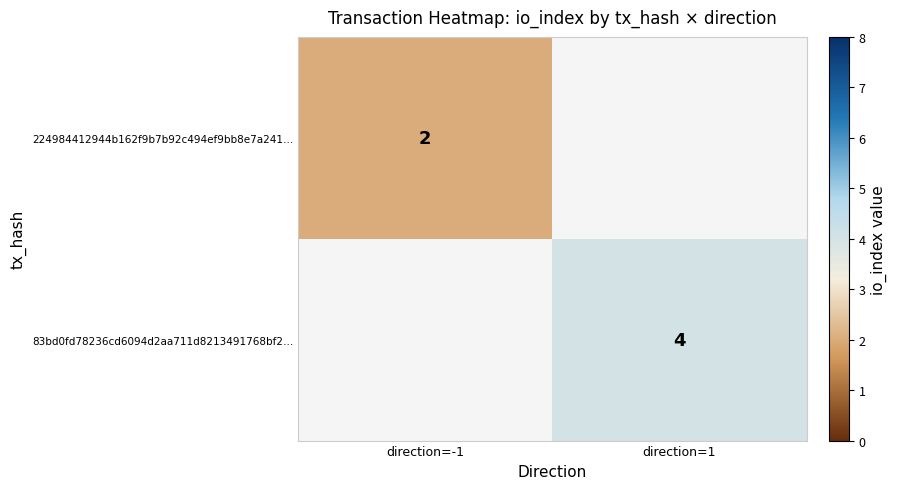

True or false: 83bd0fd78236cd6094d2aa711d8213491768bf2… has a value of 4 at direction=1.

True